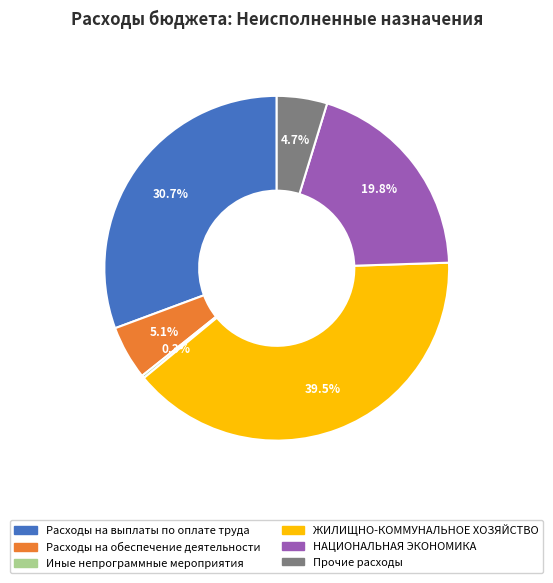

What percentage is NOT represented by Расходы на обеспечение деятельности?

94.9%